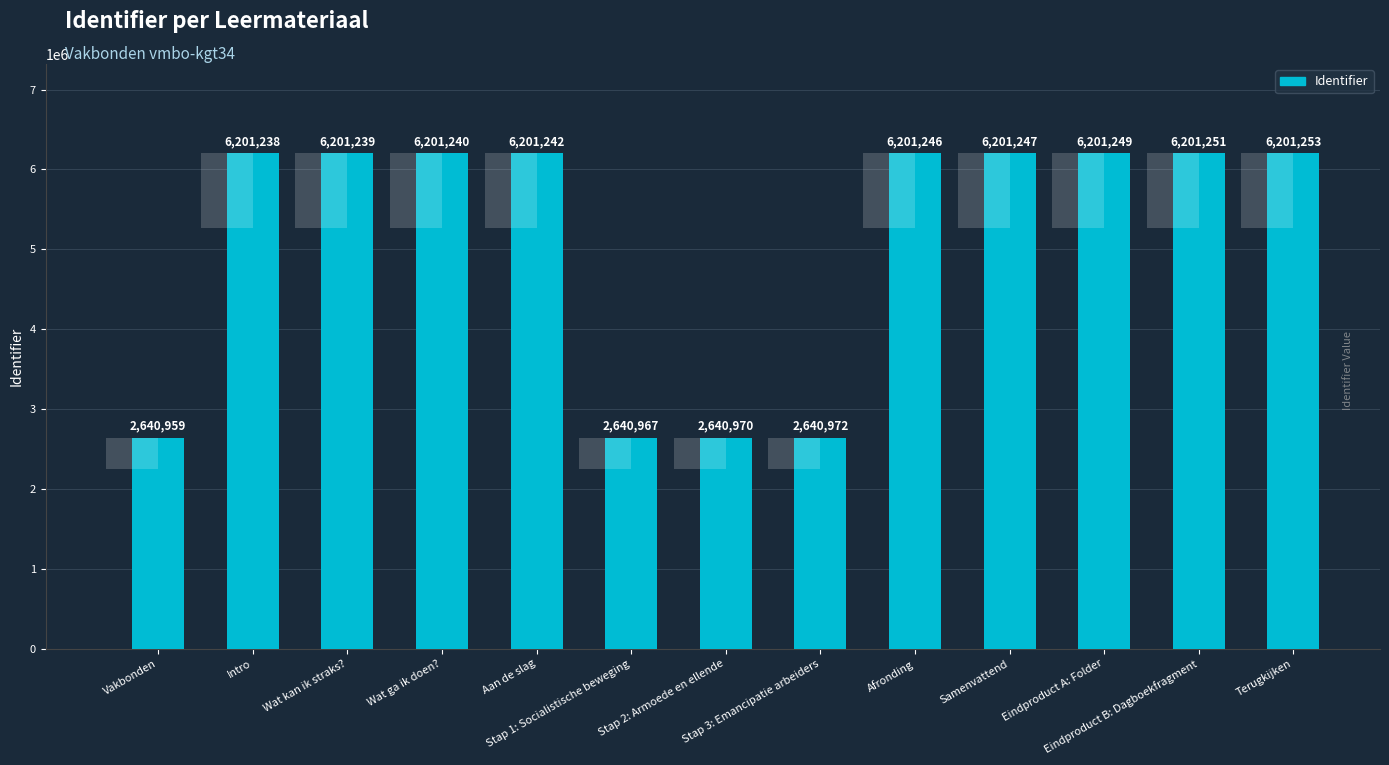

Reading left to right, list all the values displayed in this chart.

Vakbonden=2640959	Intro=6201238	Wat kan ik straks?=6201239	Wat ga ik doen?=6201240	Aan de slag=6201242	Stap 1: Socialistische beweging=2640967	Stap 2: Armoede en ellende=2640970	Stap 3: Emancipatie arbeiders=2640972	Afronding=6201246	Samenvattend=6201247	Eindproduct A: Folder=6201249	Eindproduct B: Dagboekfragment=6201251	Terugkijken=6201253